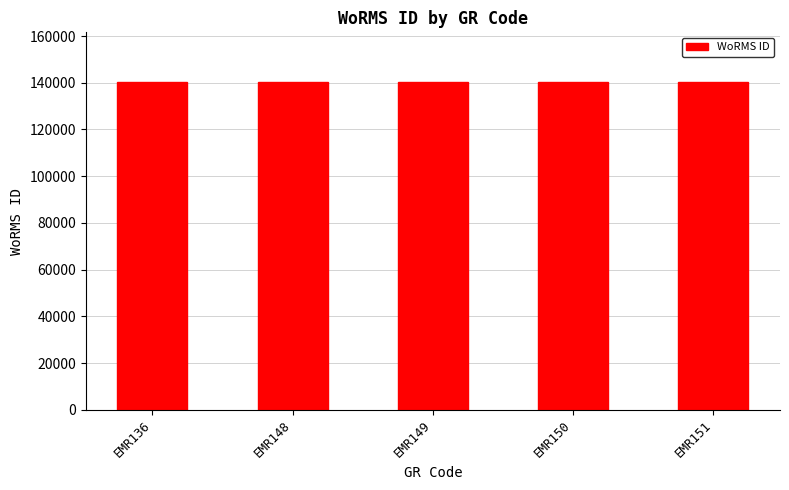

What is the difference between the maximum and minimum values?

124